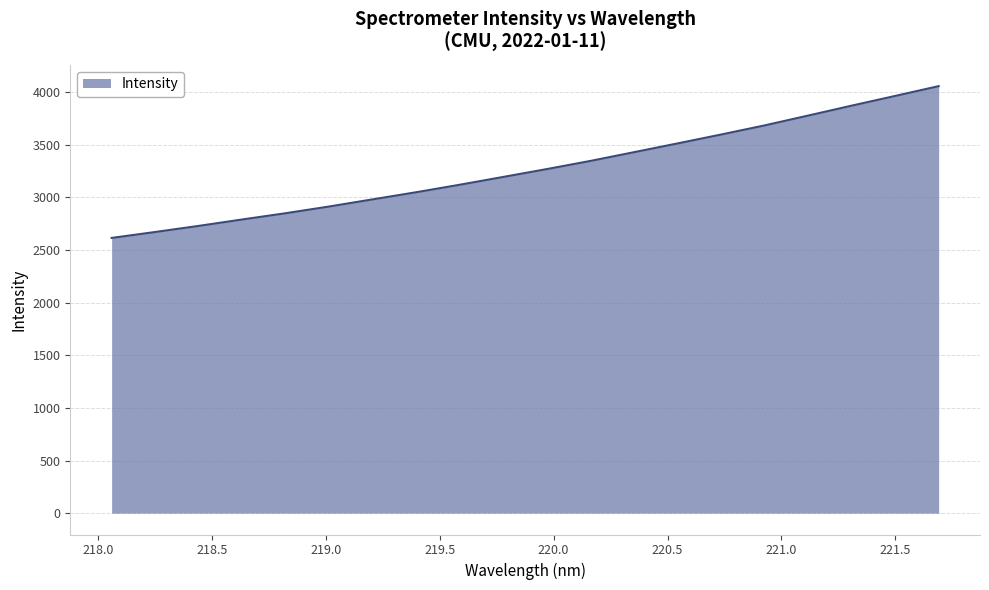

What is the difference between the maximum and minimum values?

1441.3